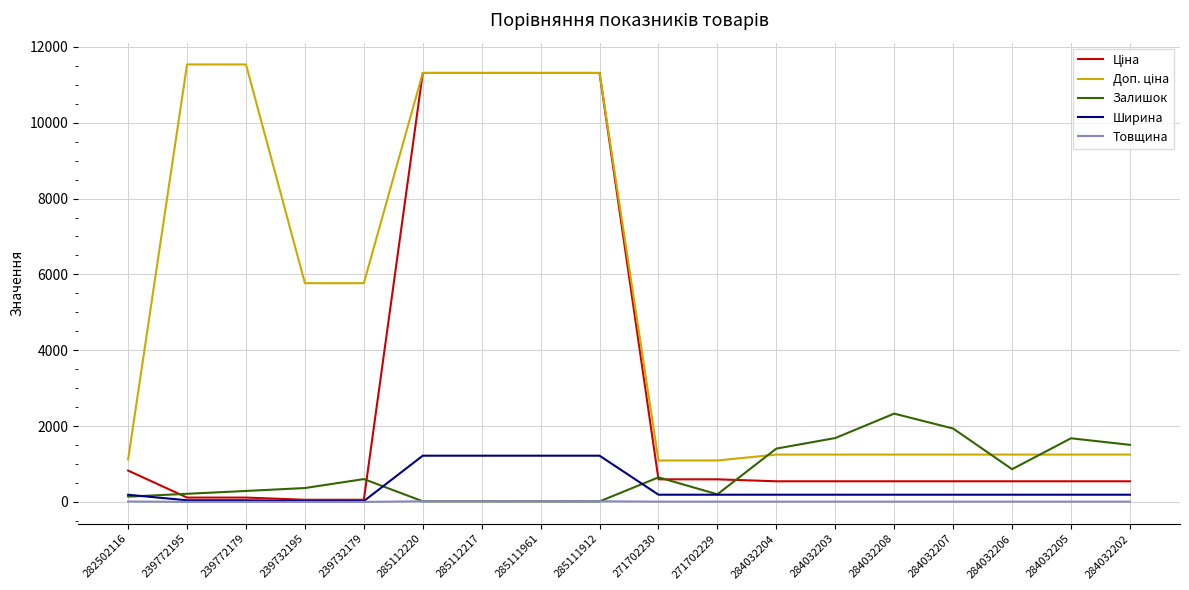

Is the value of Товщина at 271702229 greater than the value of Залишок at 239772179?

No